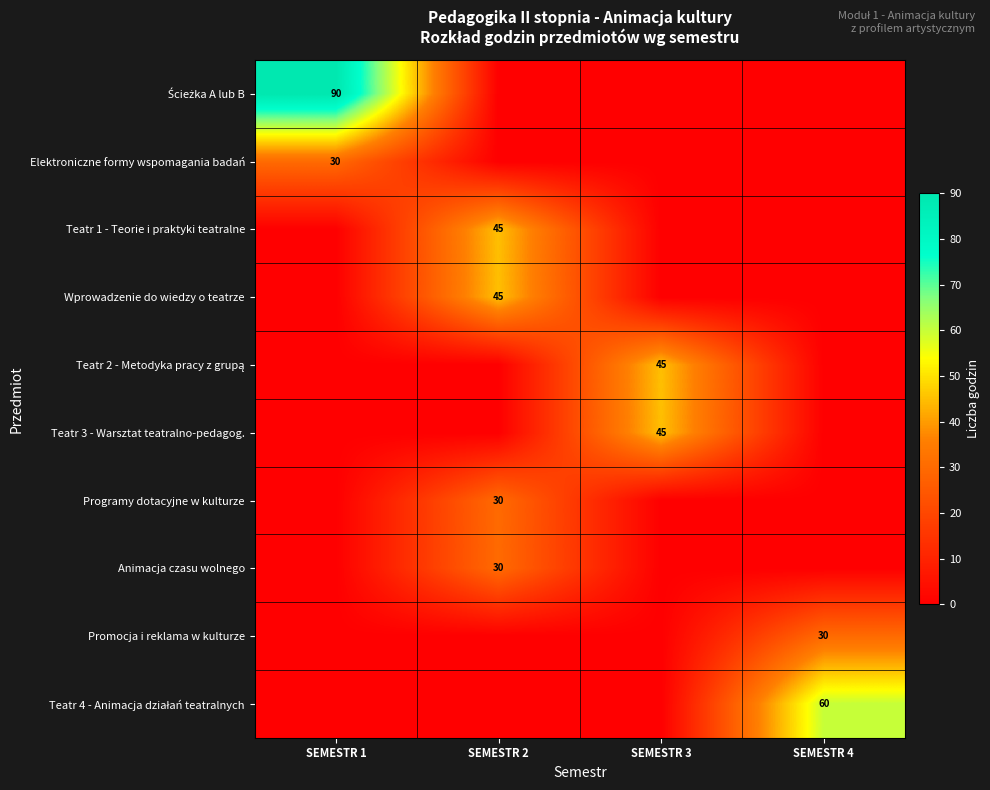

The value of Programy dotacyjne w kulturze at SEMESTR 2 is 11. True or false?

False